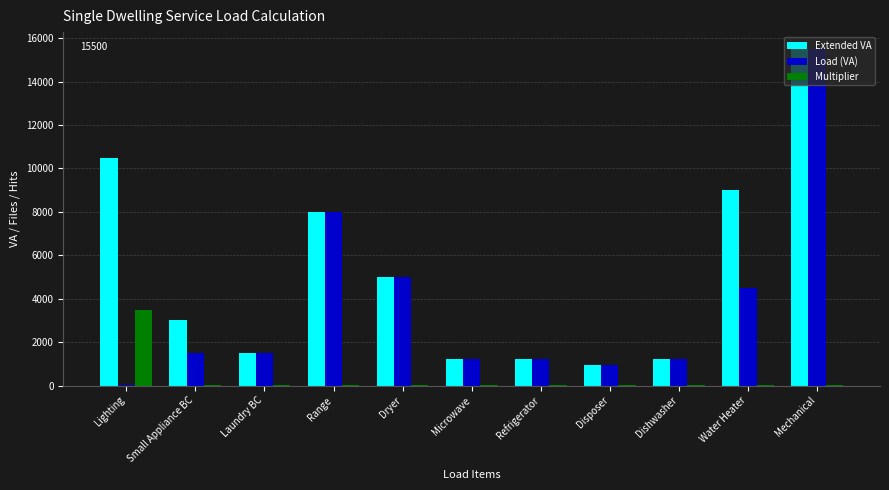

Is it true that Extended VA equals 4721 at Small Appliance BC?

False